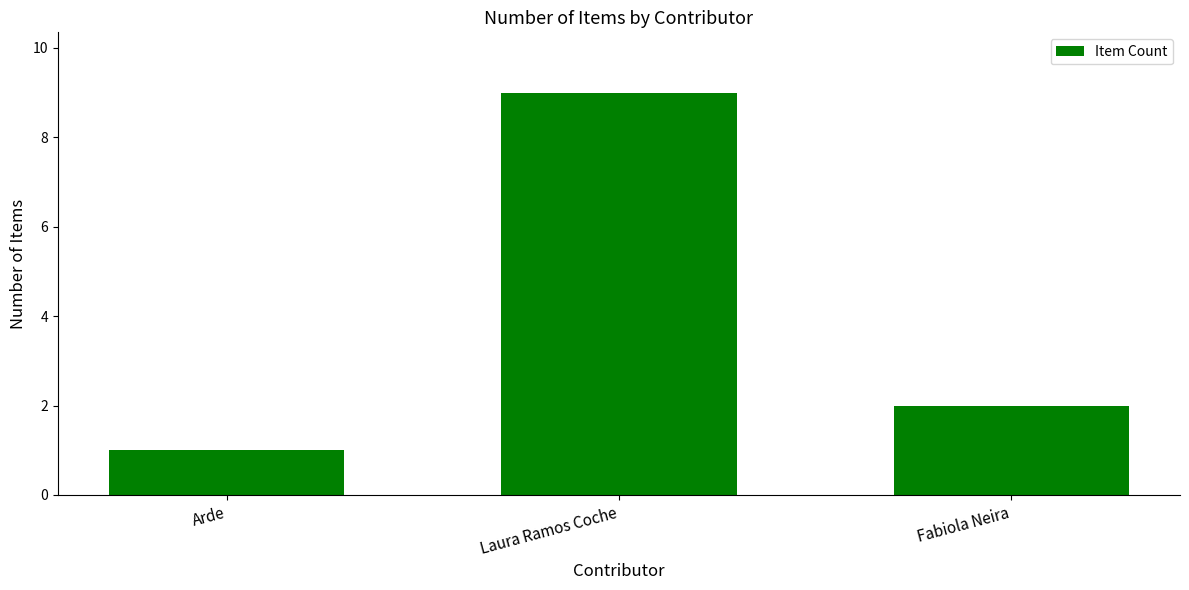

What is the label of the 1st bar from the right?

Fabiola Neira